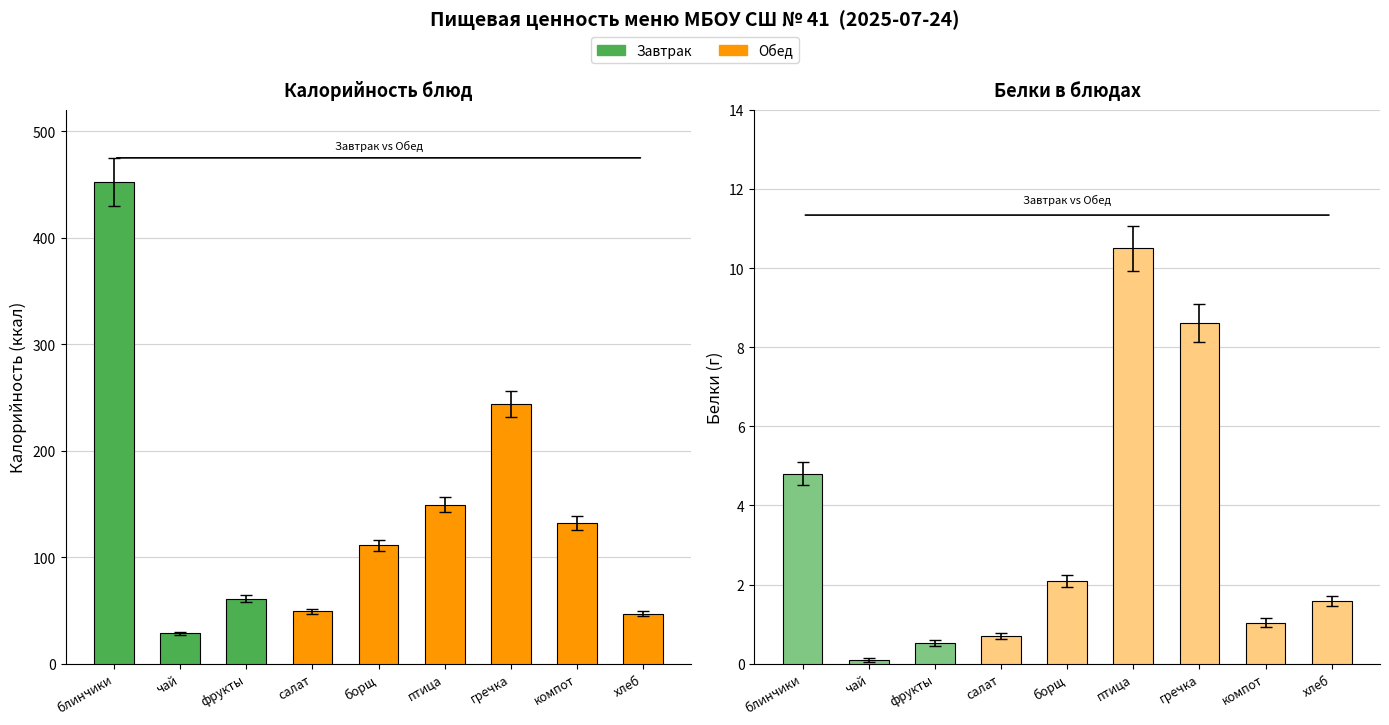

Which series has the largest total across all categories?

Калорийность